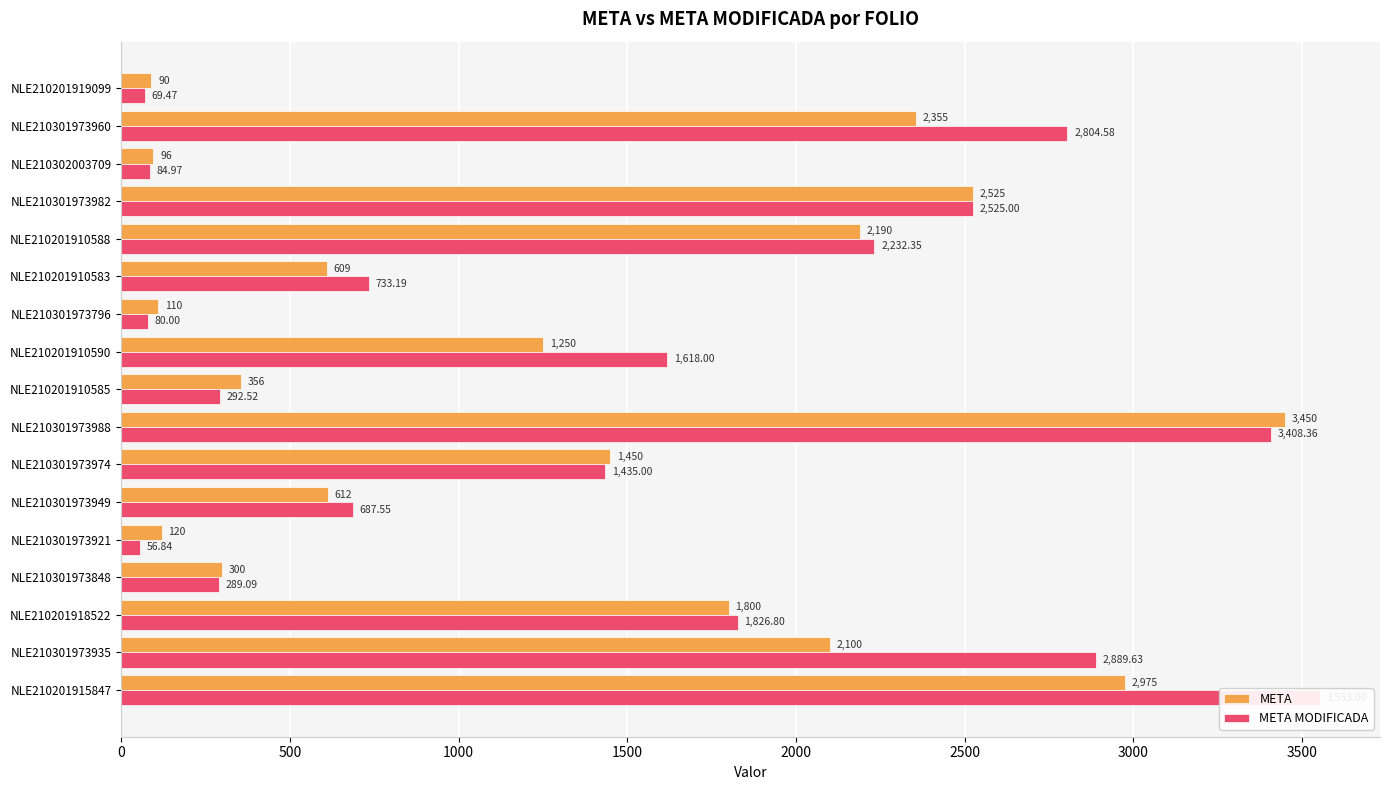

What is the difference between the maximum and minimum values in the META series?

3360.0